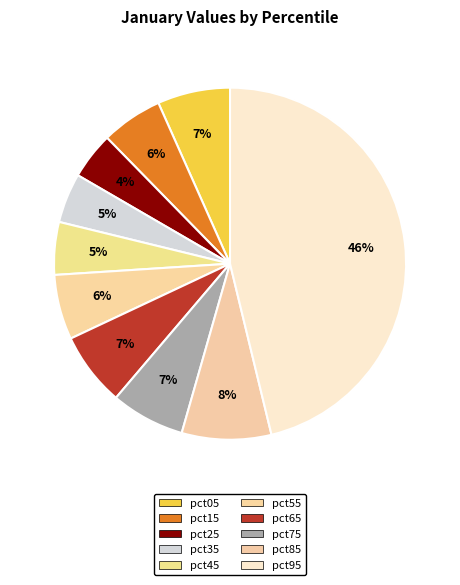

How many segments does this pie chart have?

10